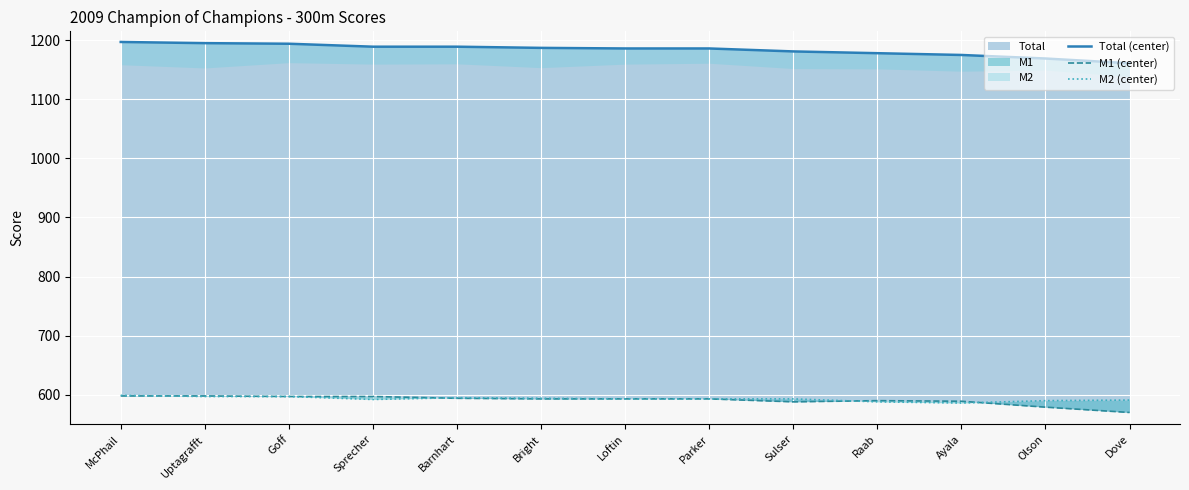

True or false: M1 (center) has a value of 598 at McPhail.

True